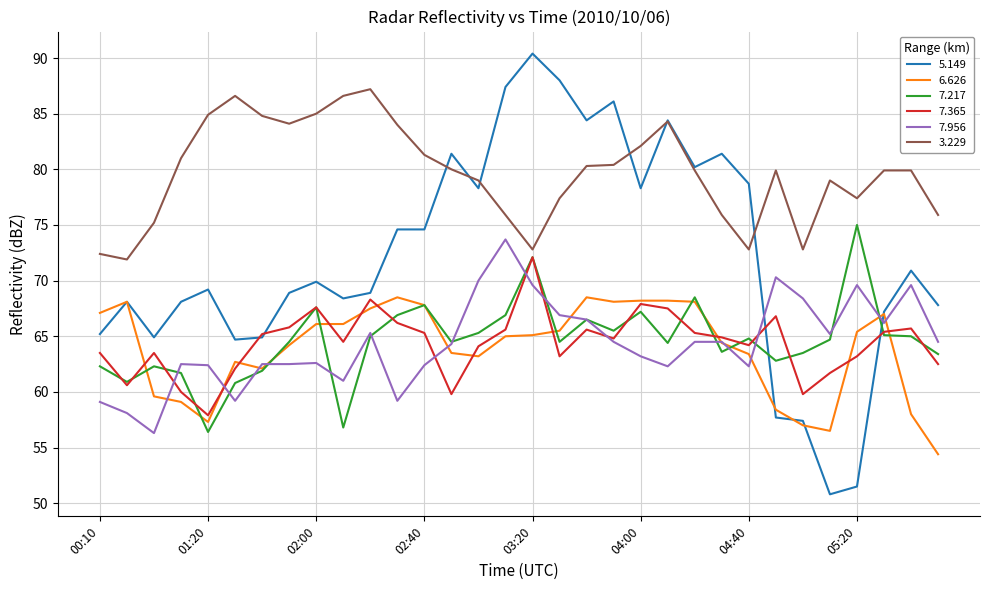

At how many categories does at least one series exceed 66?

32